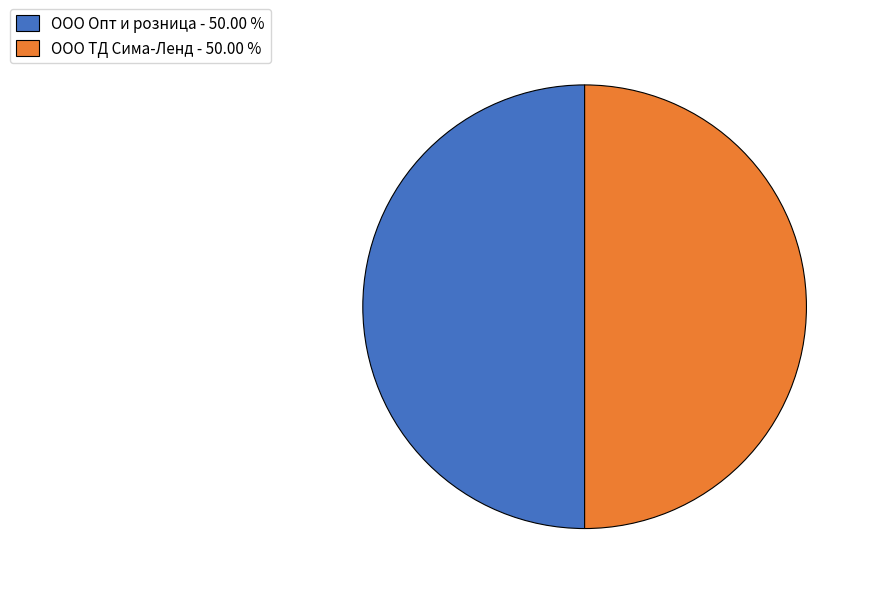

Approximately how many times larger is the value at ООО Опт и розница - 50.00 % compared to ООО ТД Сима-Ленд - 50.00 %?

1.0